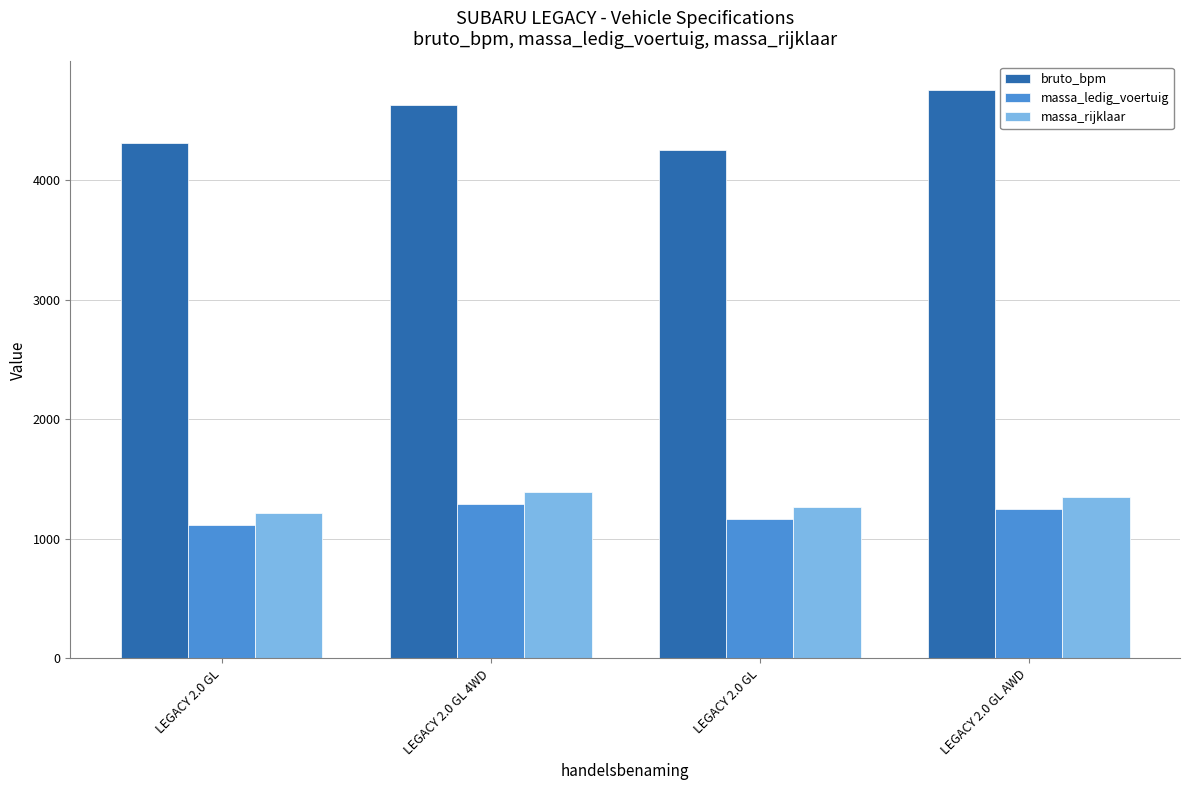

What is the label of the 3rd bar from the left?

LEGACY 2.0 GL